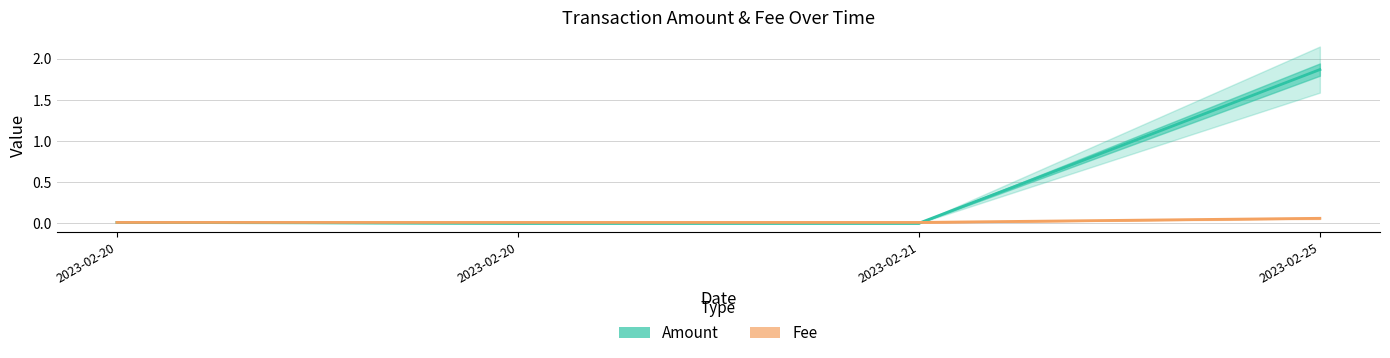

What is the sum of the Fee values at 2023-02-20 and 2023-02-25?

0.1